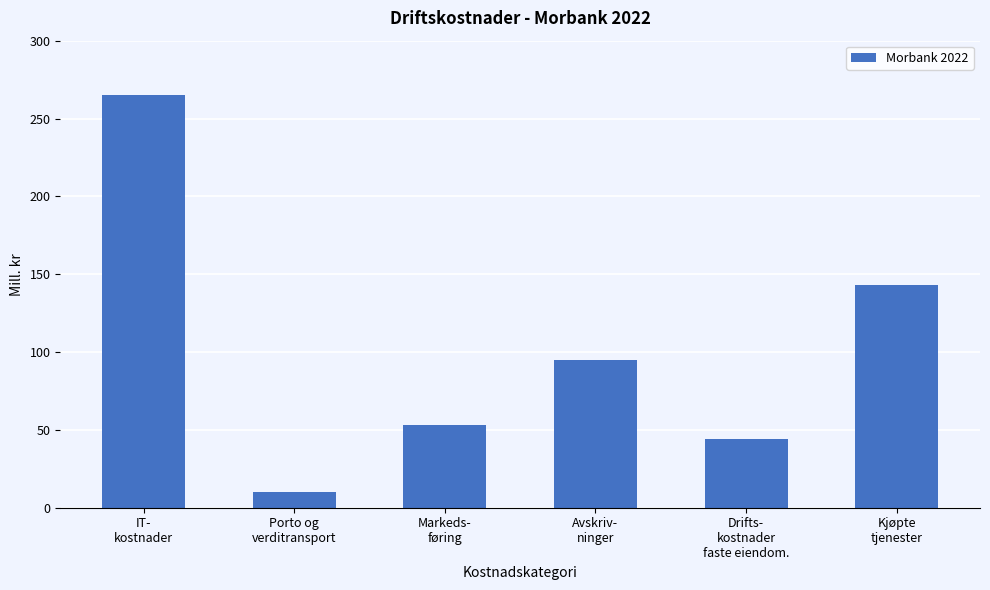

What position from the right is Markeds-
føring?

4